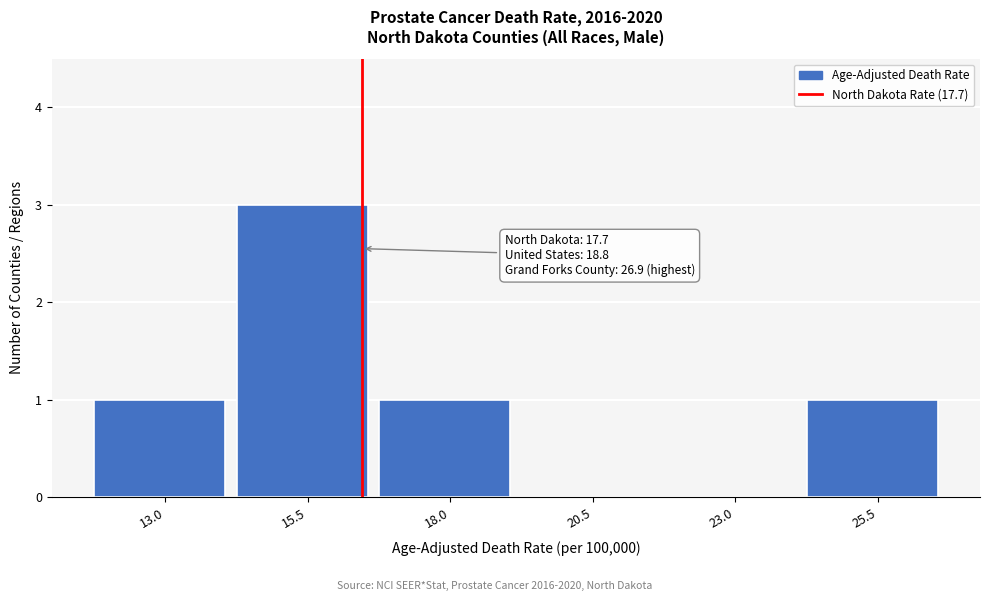

Reading left to right, list all the values displayed in this chart.

13.0=1	15.5=3	18.0=1	20.5=0	23.0=0	25.5=1